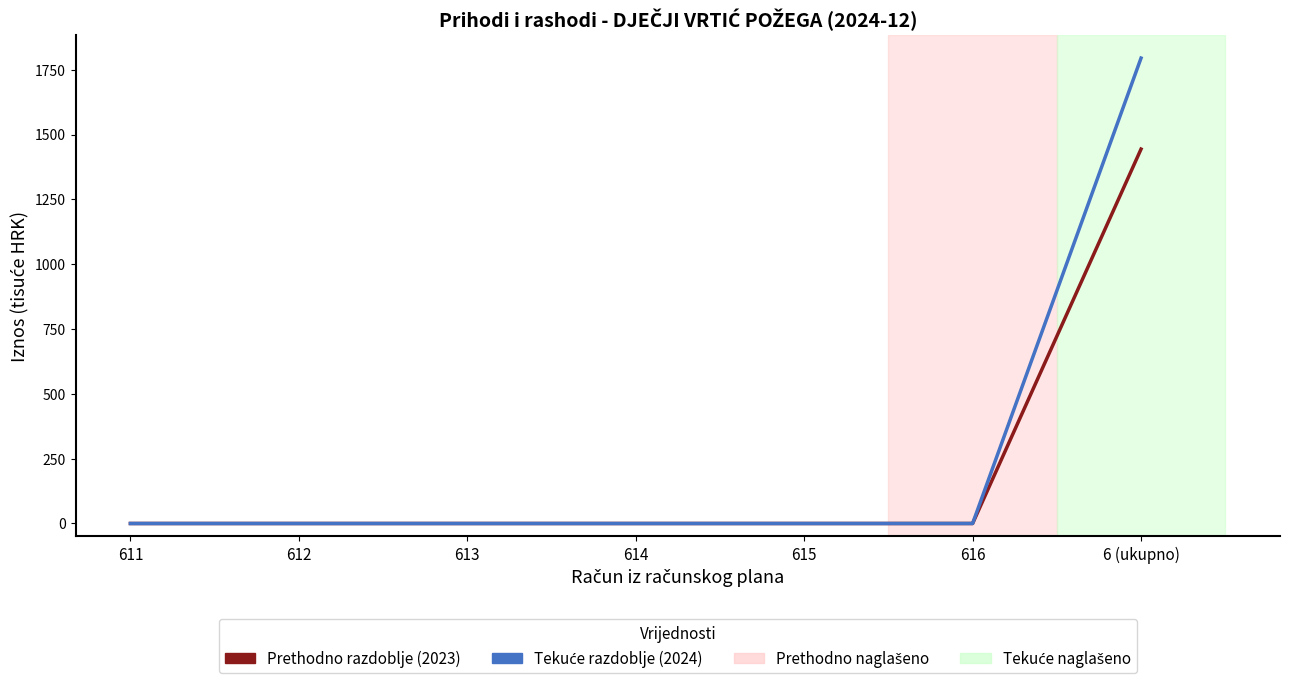

What is the spread (max minus min) of values at 6 (ukupno)?

351.0